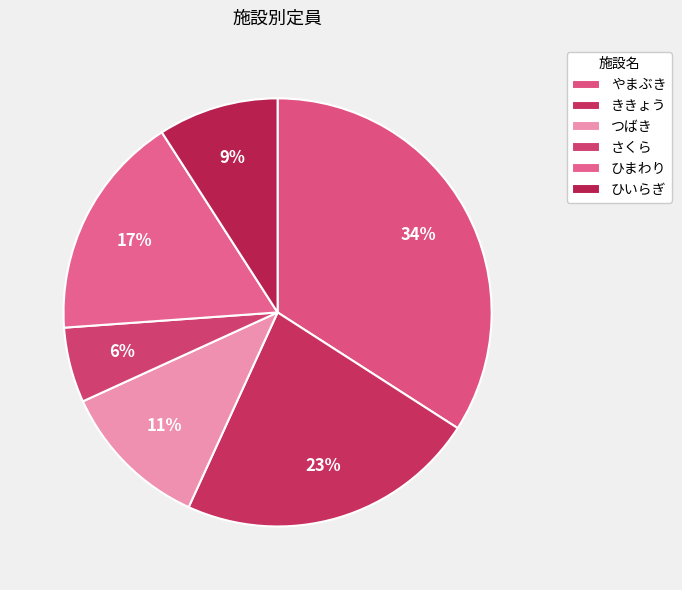

Does つばき account for over 50% of the chart?

No